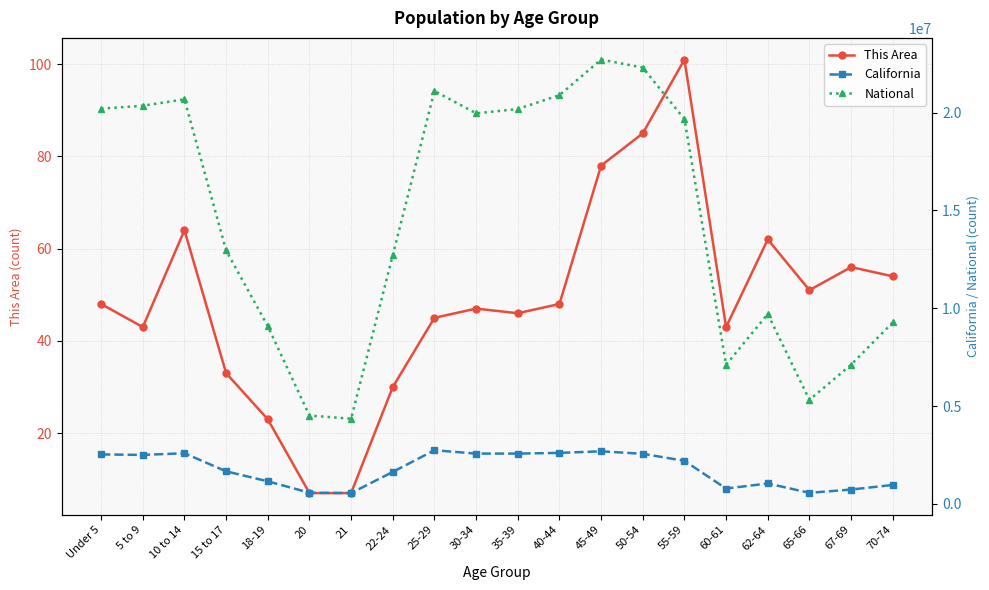

What is the greatest value displayed?

22708591